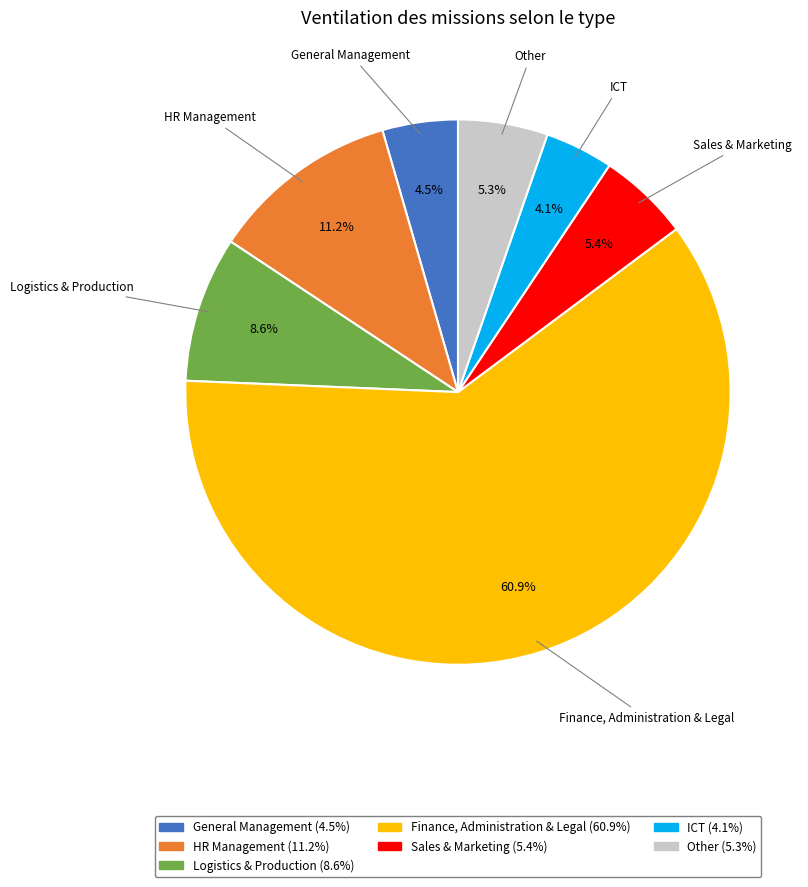

How much of the chart is everything except Finance, Administration & Legal?

39.1%